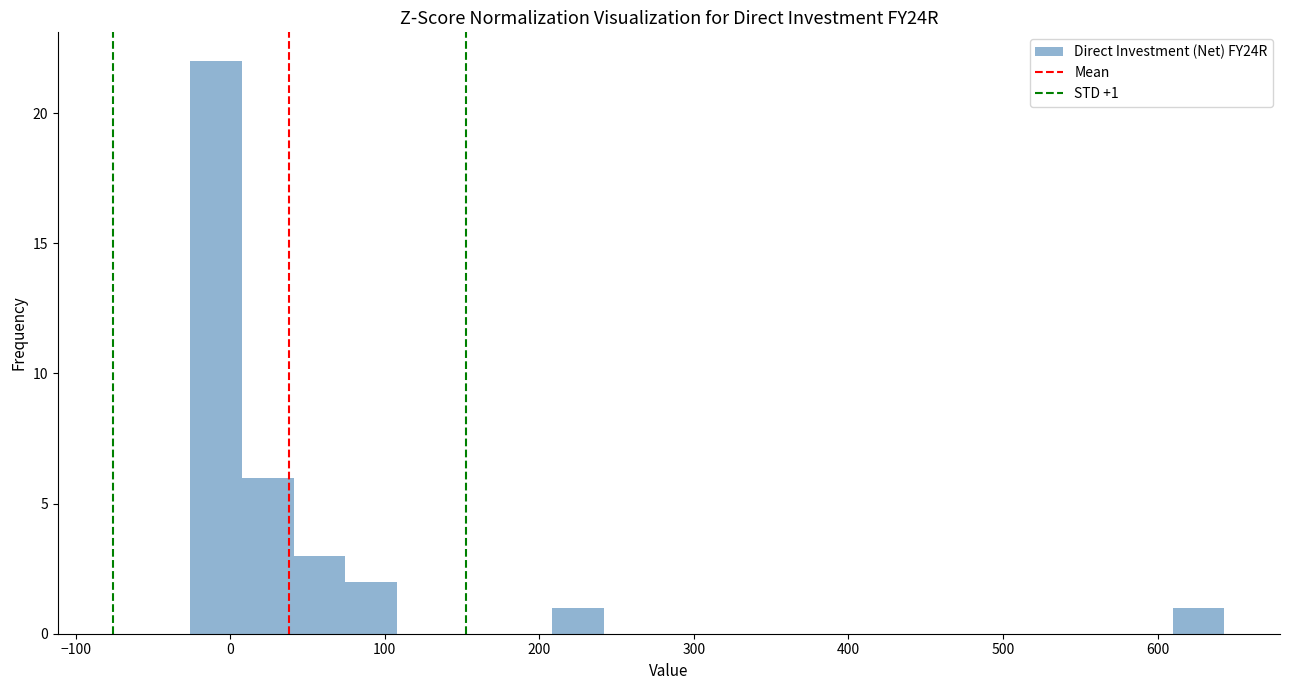

Around what value on the x-axis is the tallest bar? Give the approximate position of its centre, as read against the axis.

-10